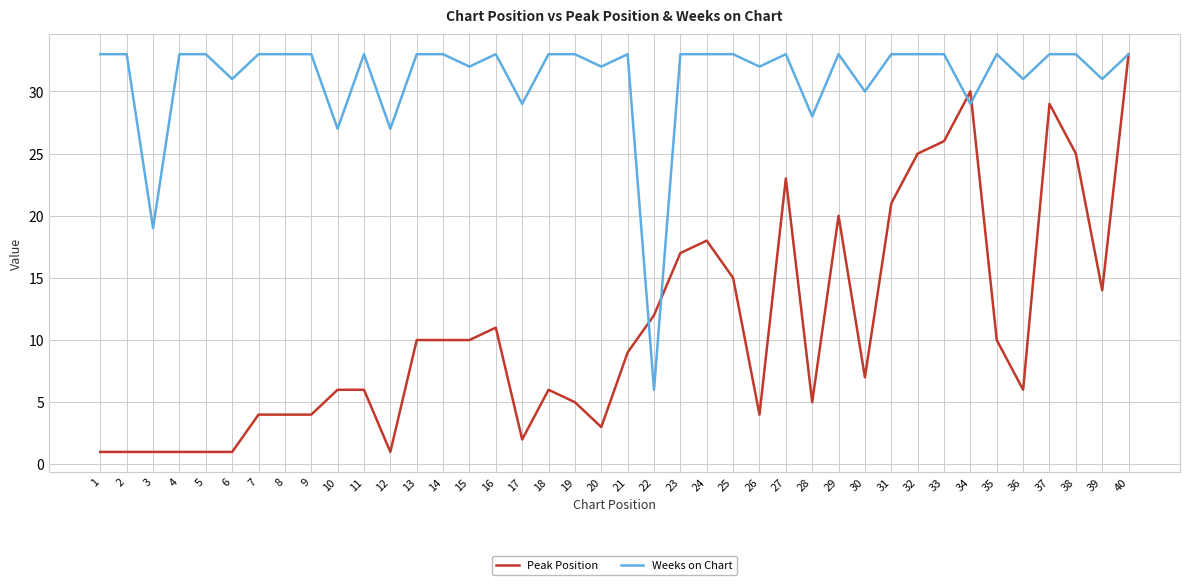

Which series changed the most between 20 and 31?

Peak Position